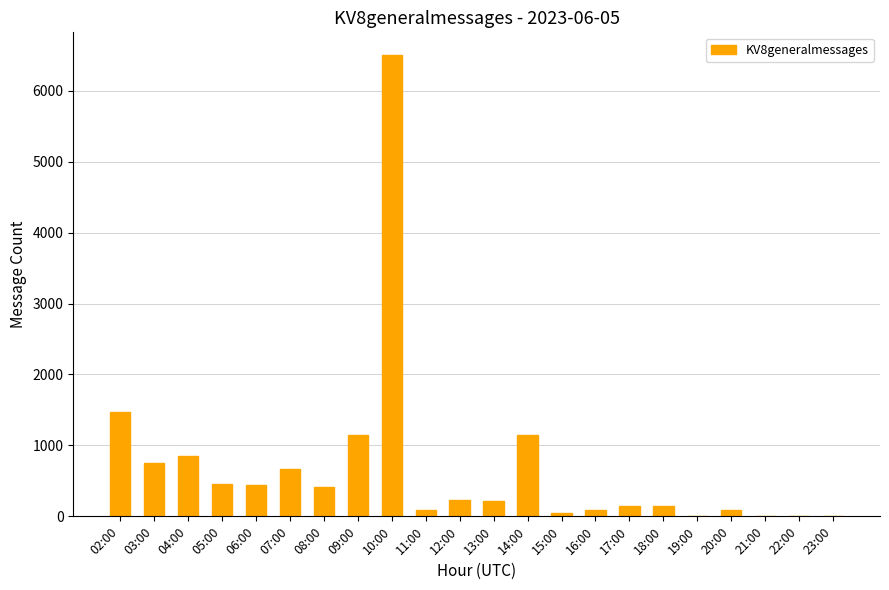

What is the sum of all values?

14919